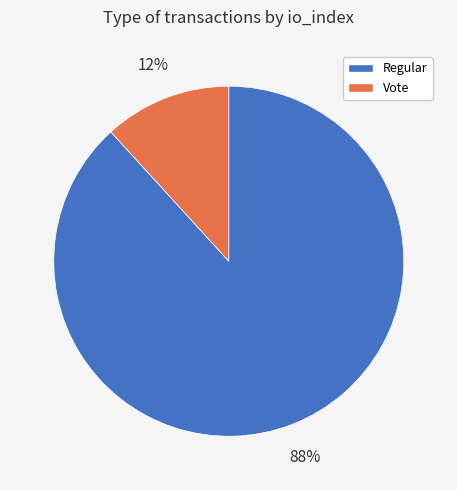

Which slice is the largest?

Regular